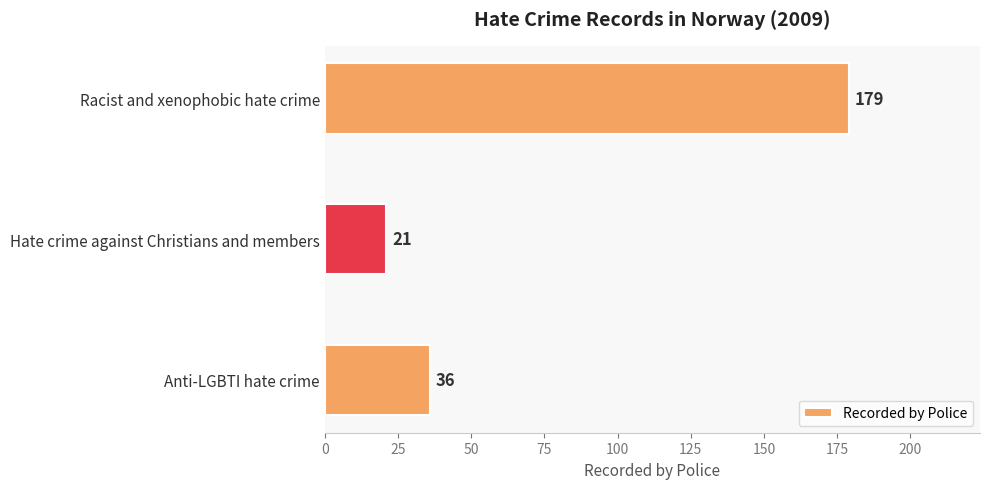

Rank the categories by value from highest to lowest.

Racist and xenophobic hate crime, Anti-LGBTI hate crime, Hate crime against Christians and members